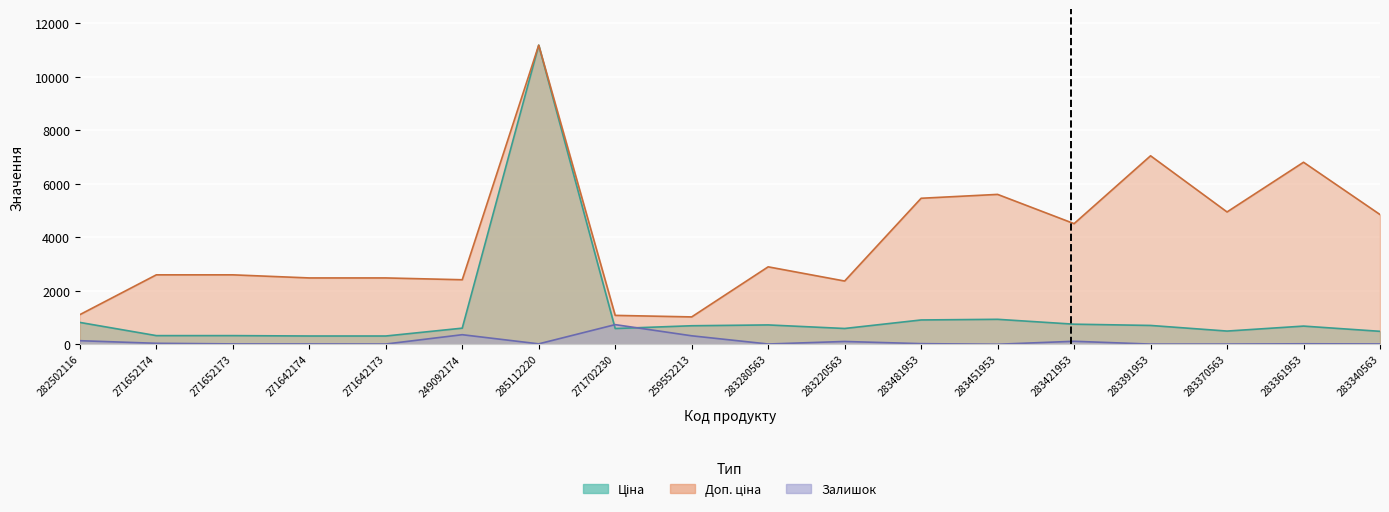

What is the total value across all series at 271652174?

2960.1